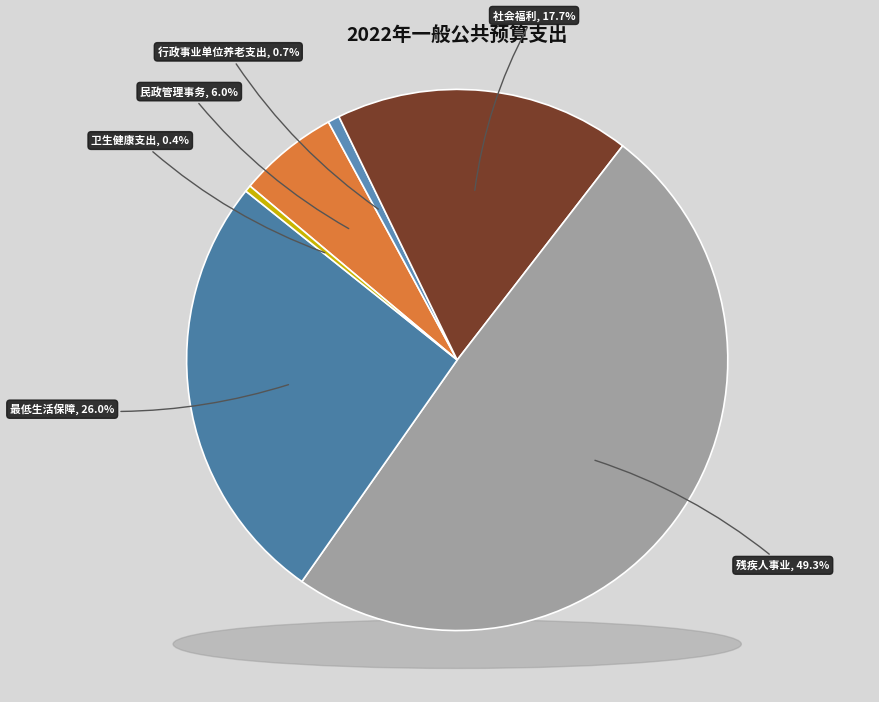

Rank the categories by value from lowest to highest.

卫生健康支出, 行政事业单位养老支出, 民政管理事务, 社会福利, 最低生活保障, 残疾人事业